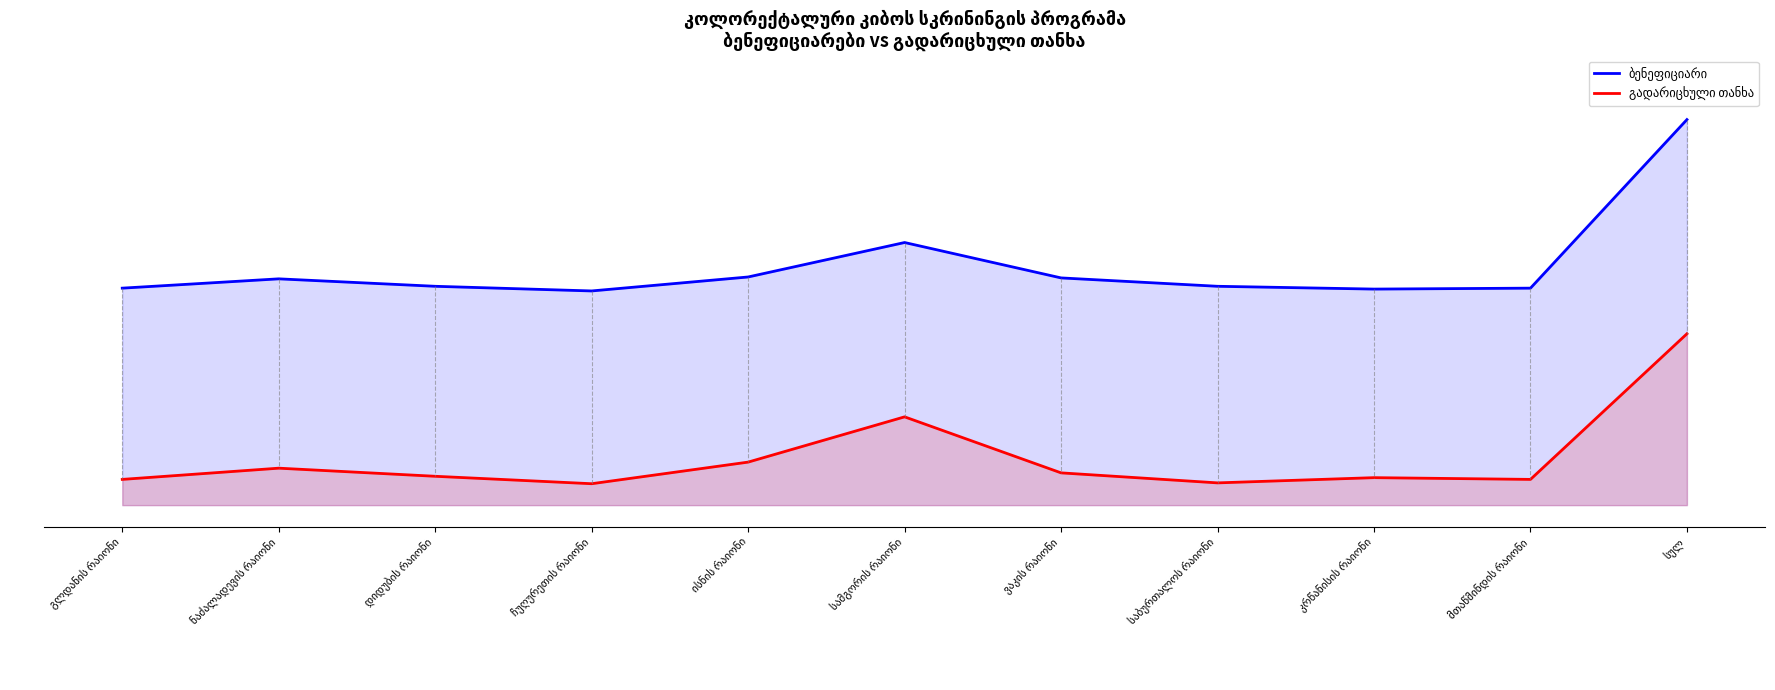

How many series are shown in this chart?

2